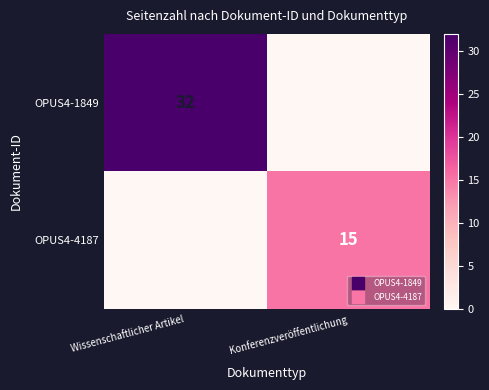

List the series in order of their overall mean, lowest first.

OPUS4-4187, OPUS4-1849